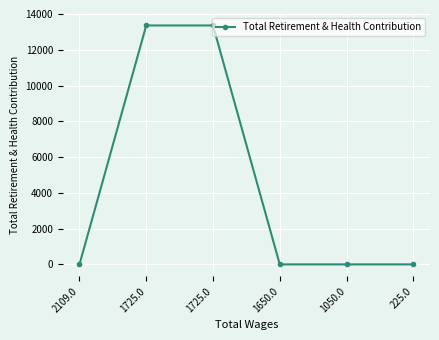

Is it true that the value at 1050.0 is -4222?

False